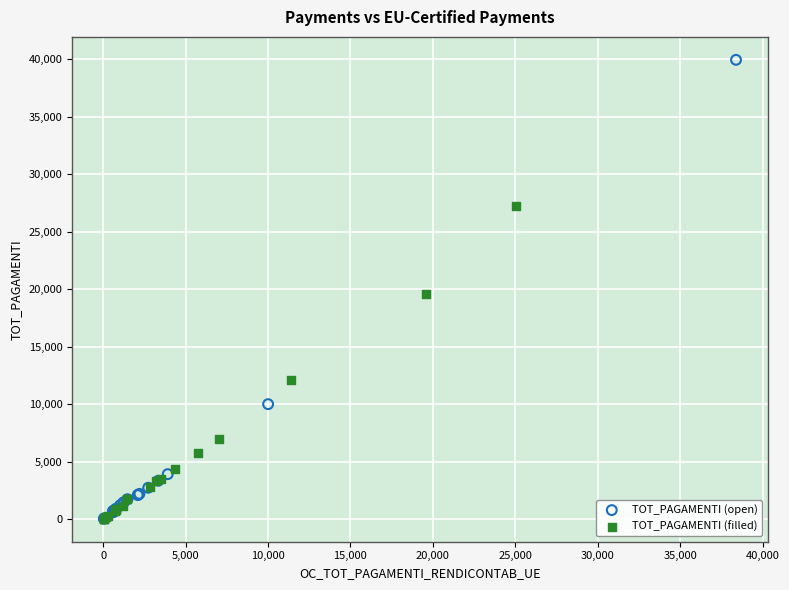

Which series has the largest Y range (max minus min)?

TOT_PAGAMENTI (open)